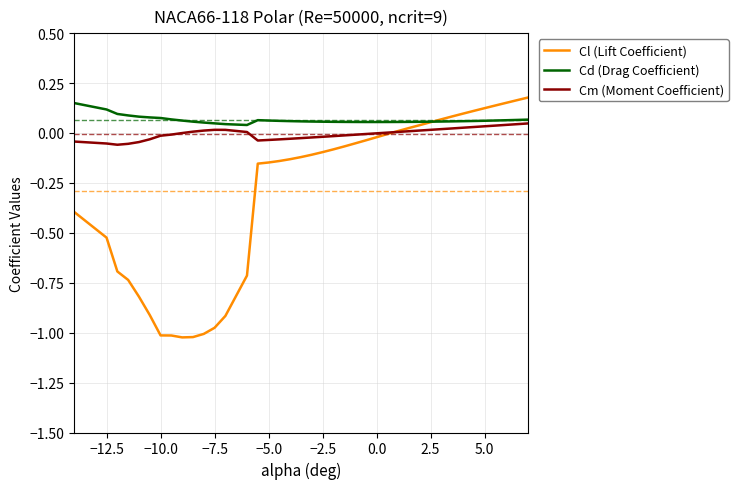

Rank the series by their average value, from lowest to highest.

Cl (Lift Coefficient), Cm (Moment Coefficient), Cd (Drag Coefficient)